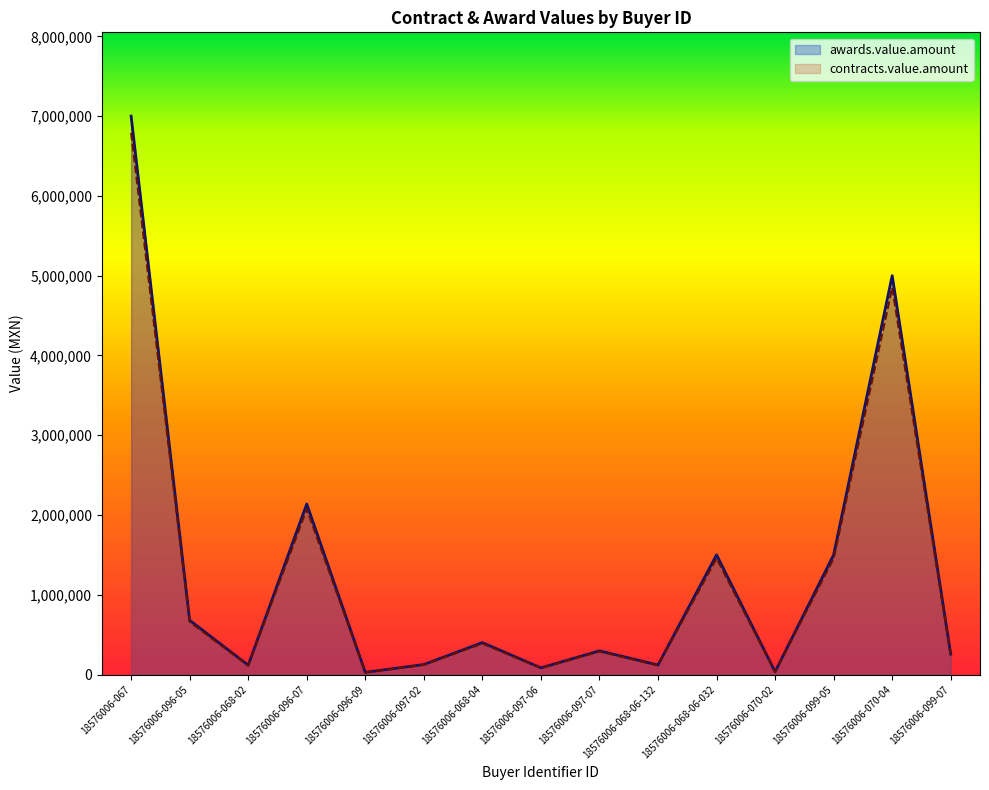

What is the value of the awards.value.amount point at the 8th from the left?

81276.3